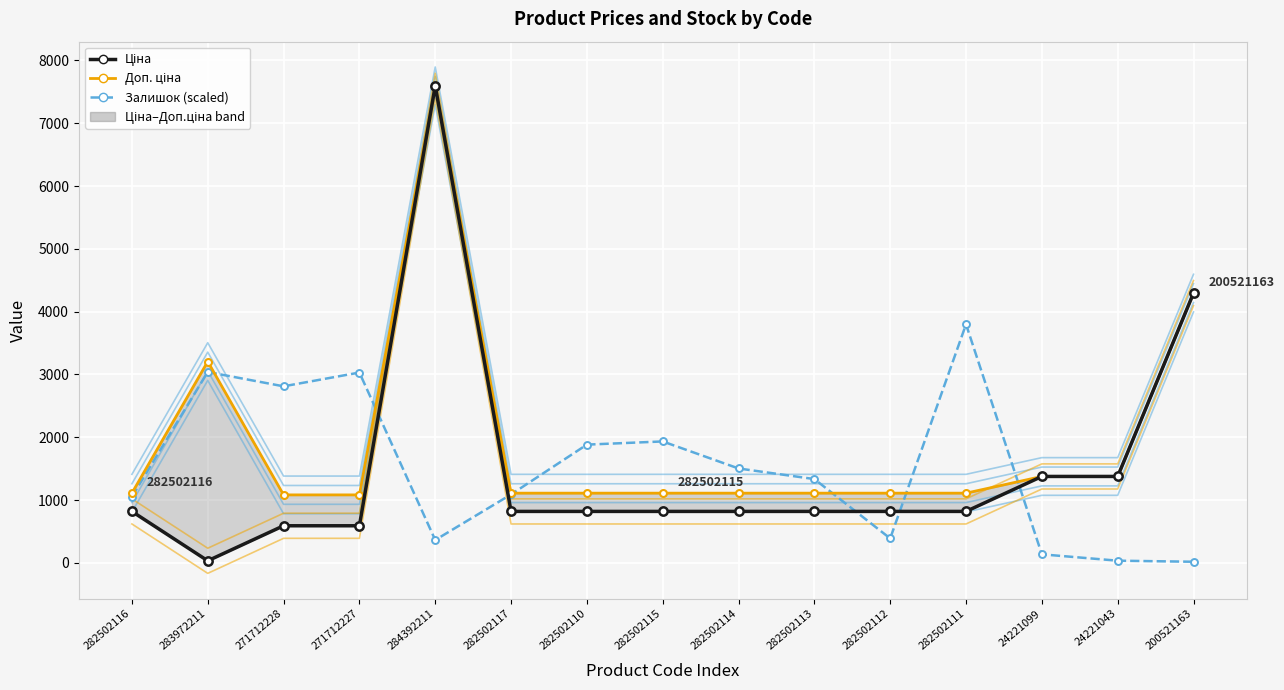

What is the sum of the Доп. ціна values at 282502110 and 283972211?

4314.2